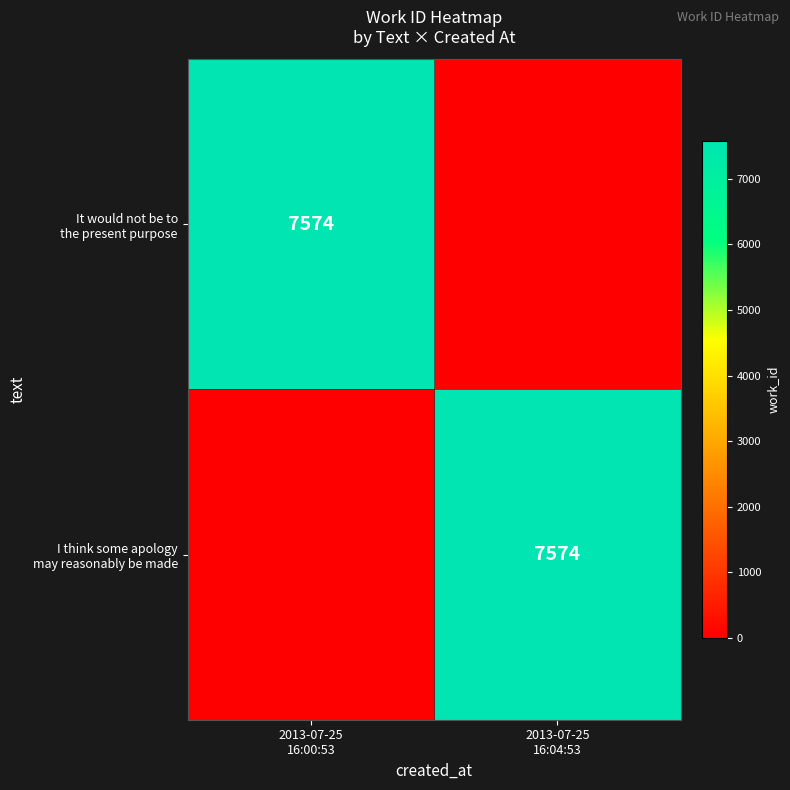

How many I think some apology may reasonably be made values are between 0 and 7574?

2